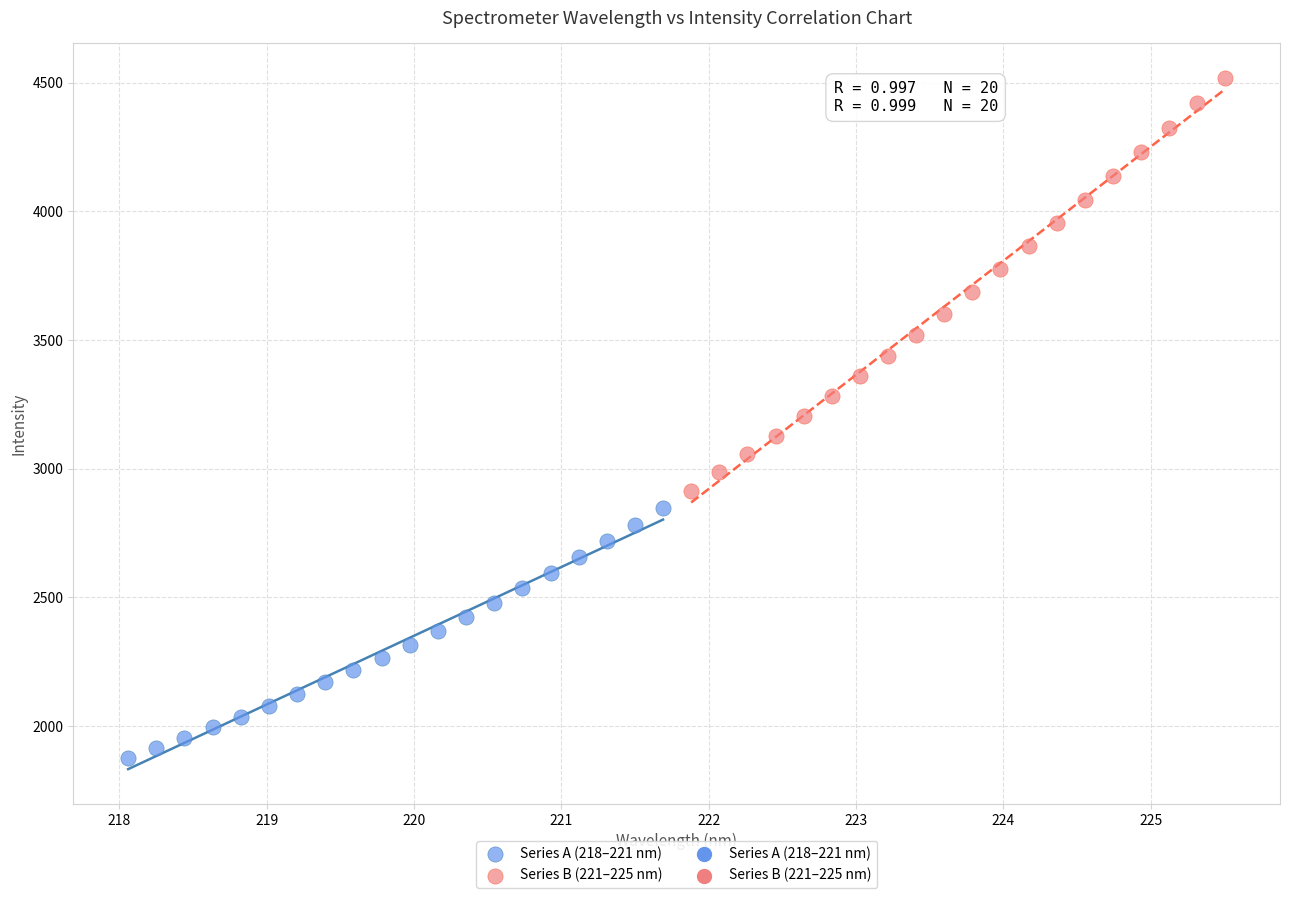

Which series reaches the minimum Y coordinate?

Series A (218–221 nm)